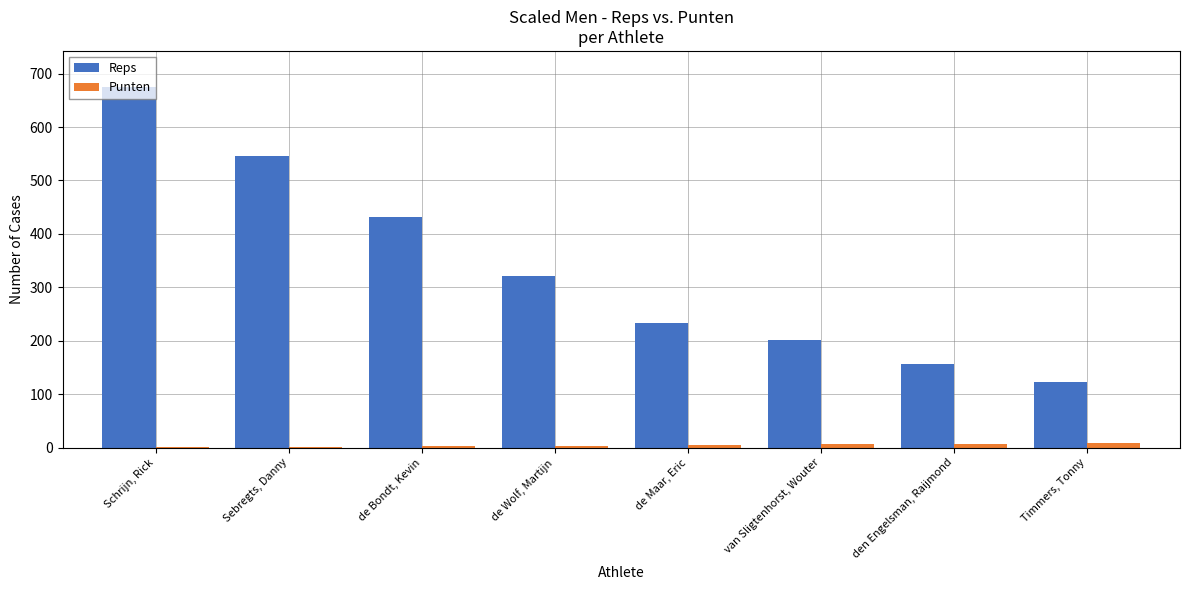

Where does the Reps series first go above 321?

Schrijn, Rick